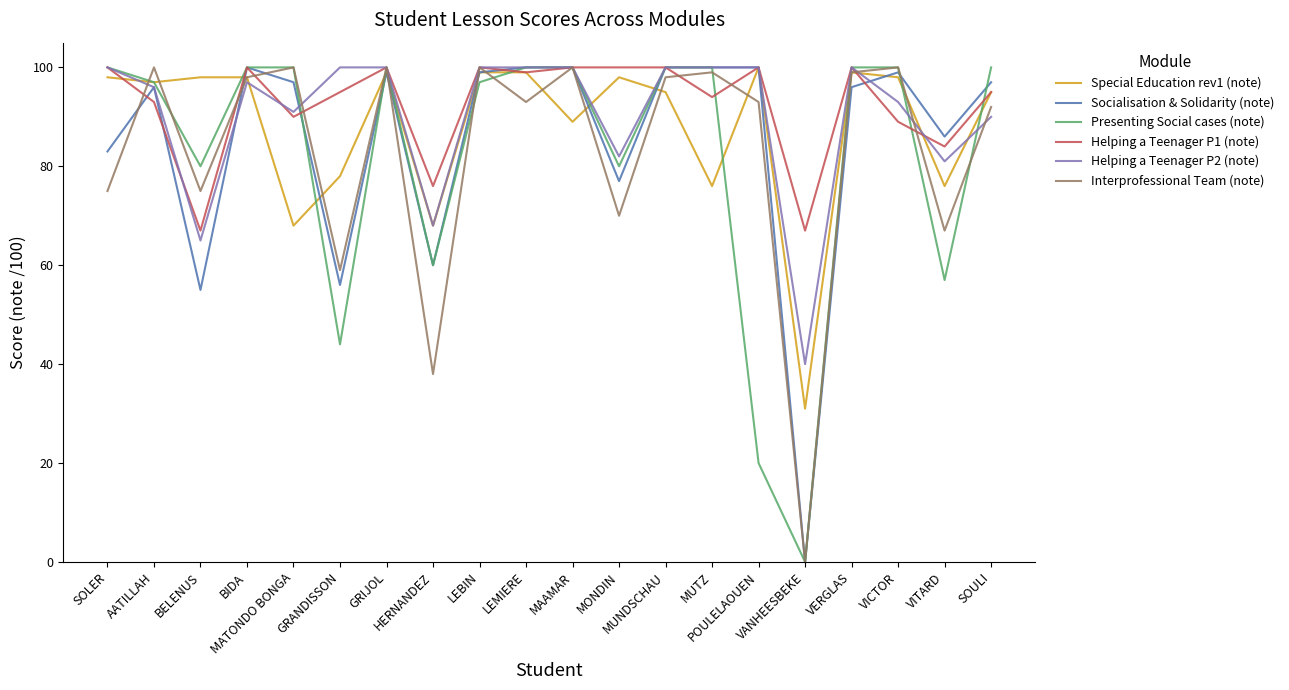

True or false: Helping a Teenager P2 (note) and Special Education rev1 (note) cross at least once.

True